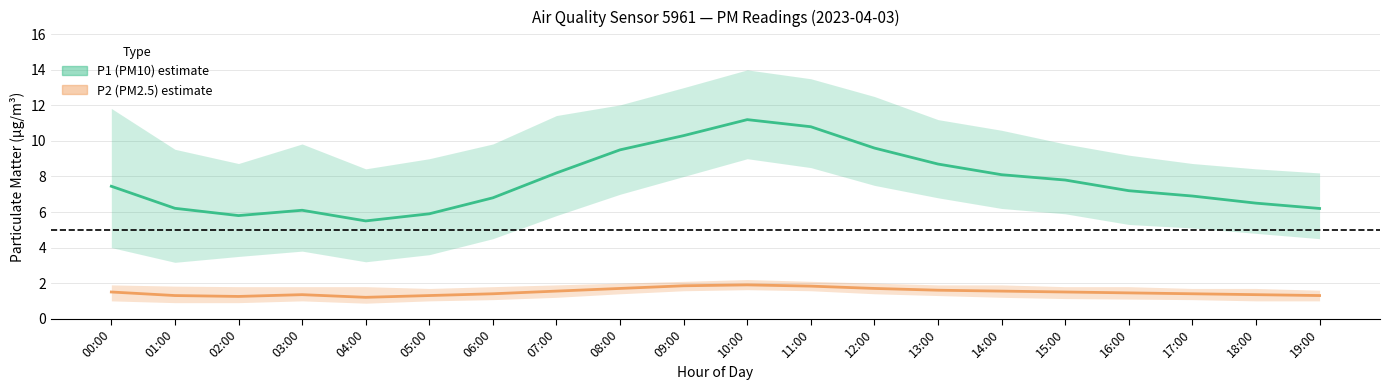

What is the maximum value shown in the chart?

11.2